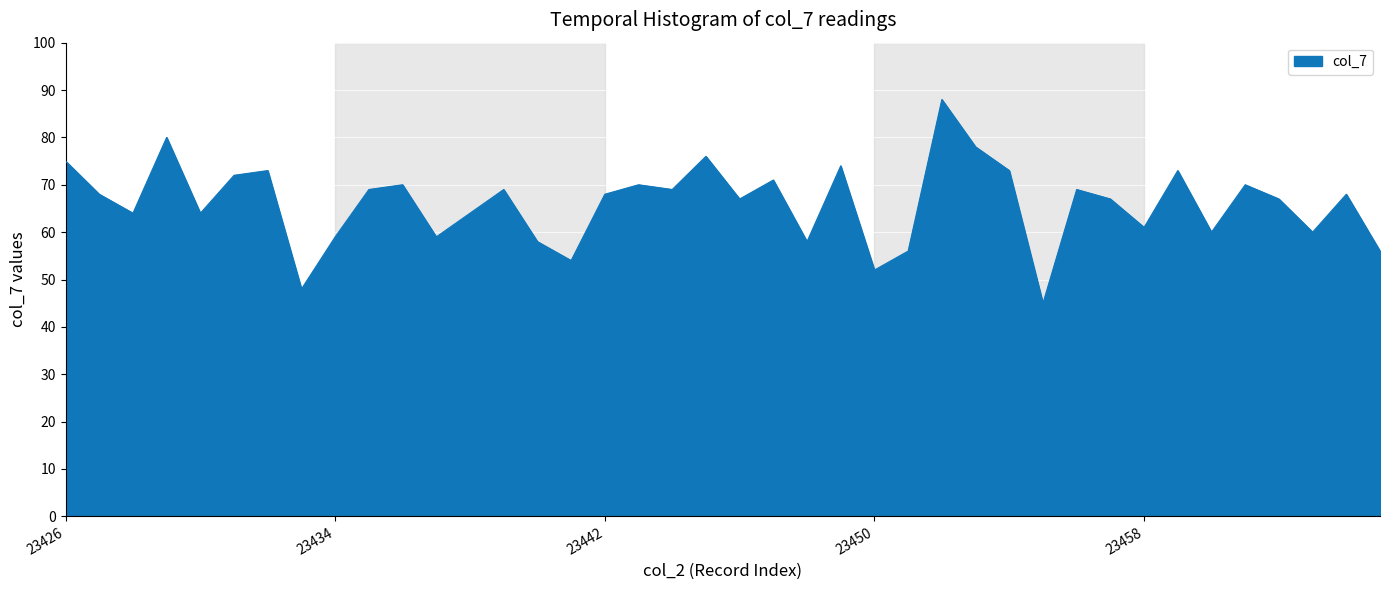

What is the smallest value displayed?

45